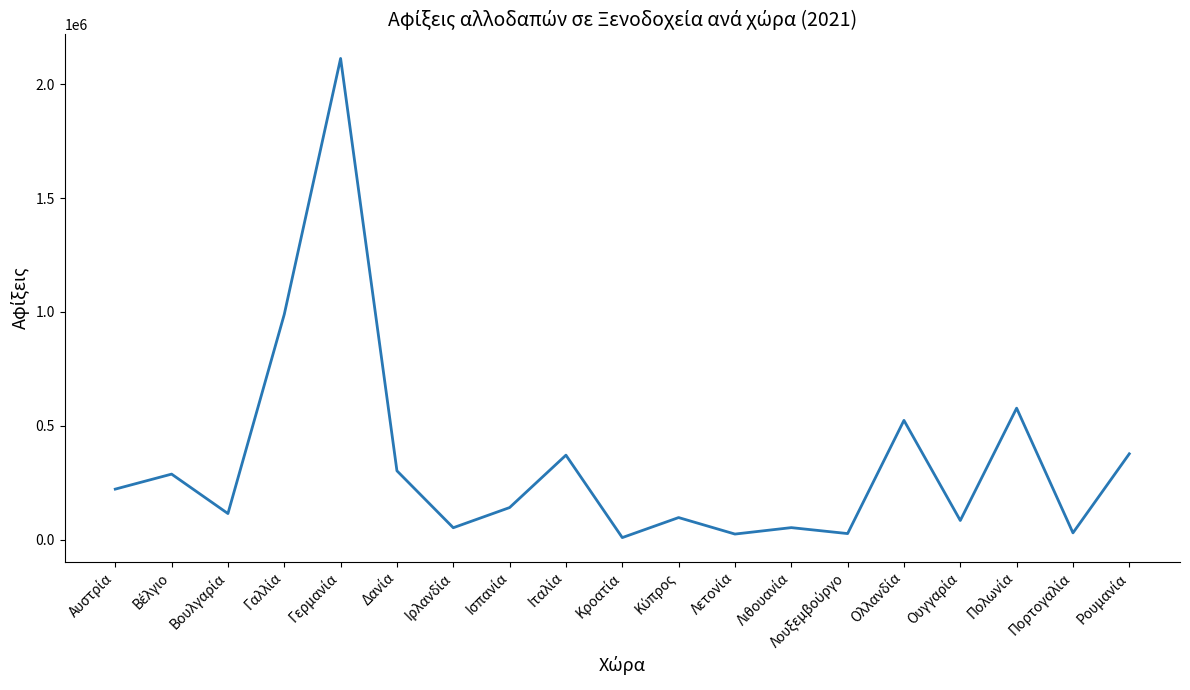

What is the greatest value displayed?

2112500